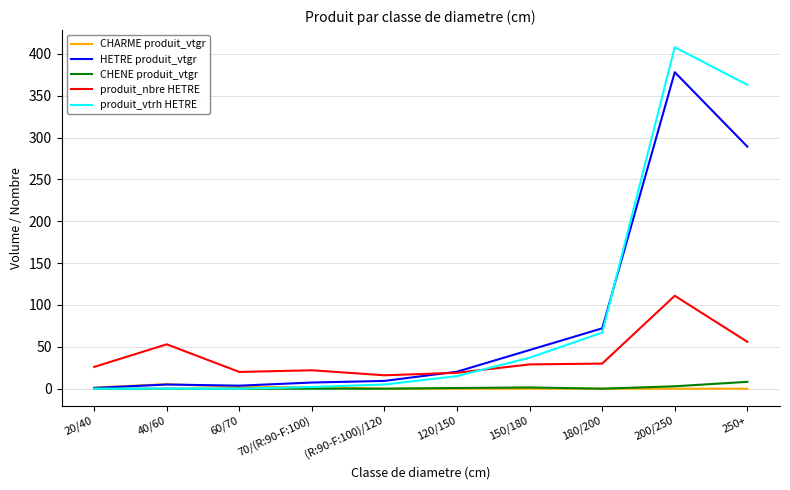

Is it true that CHENE produit_vtgr equals 0.0 at (R:90-F:100)/120?

True